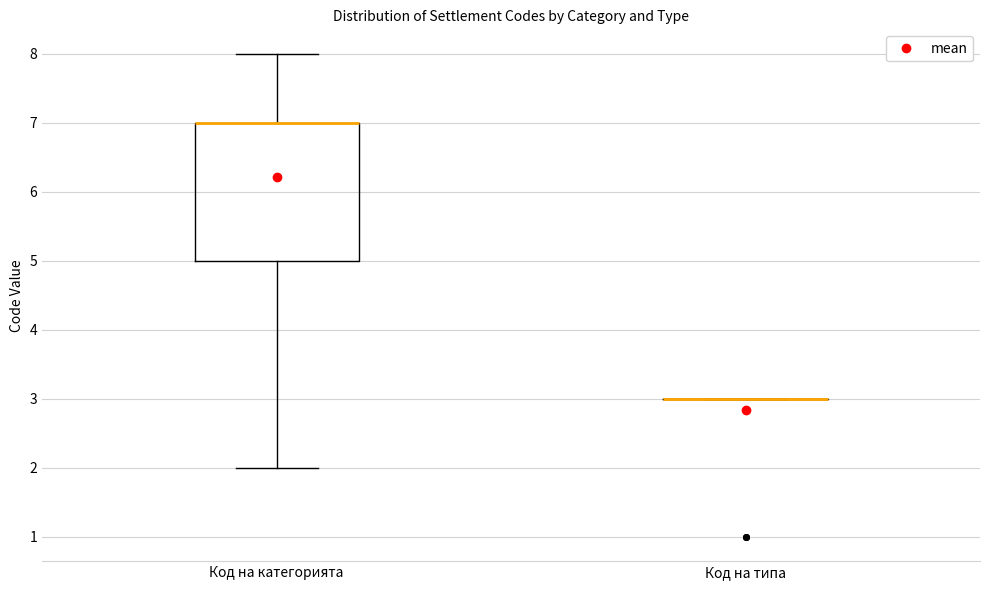

Reading left to right, read every box against the y-axis: the position of its median line, the range the box covers, and the ends of its whiskers. The values are not printed on the chart, so give them approximately, as read against the axis.

Код на категорията: median 7 (drawn on the box's upper edge), box 5 to 7, whiskers 2 to 8
Код на типа: box collapsed to a line at 3, whiskers 3 to 3